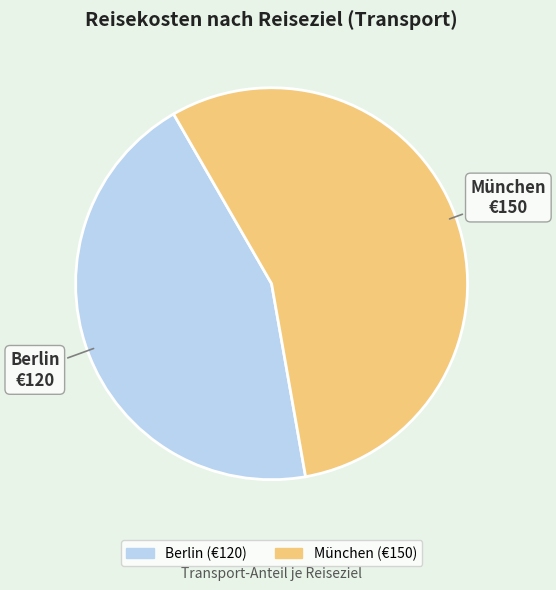

Is it true that München is 56% of the pie?

True